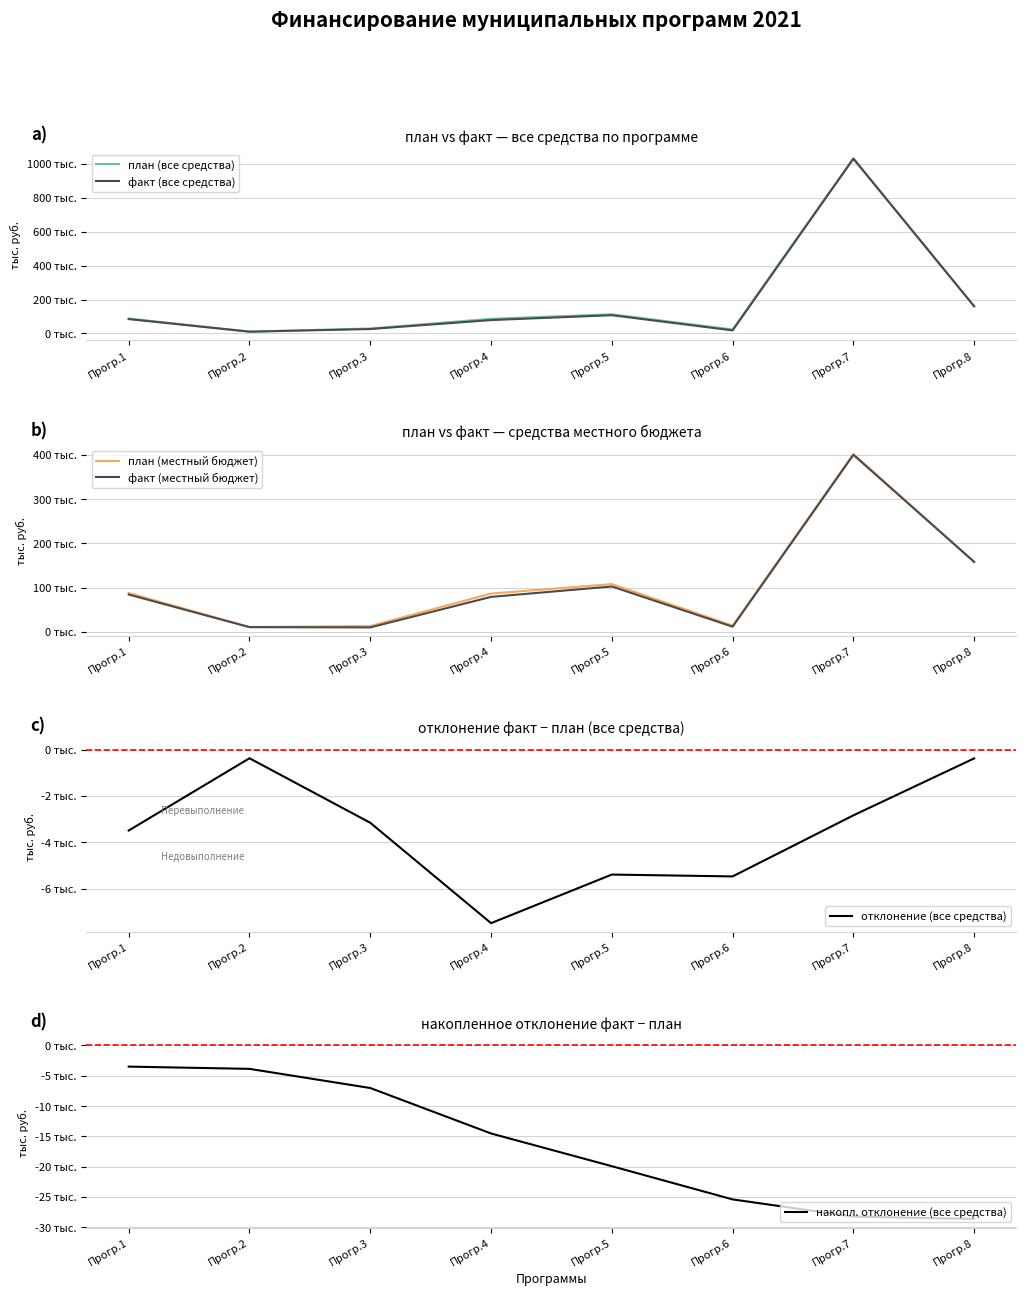

At which category does факт (местный бюджет) reach its first local peak?

Прогр.5